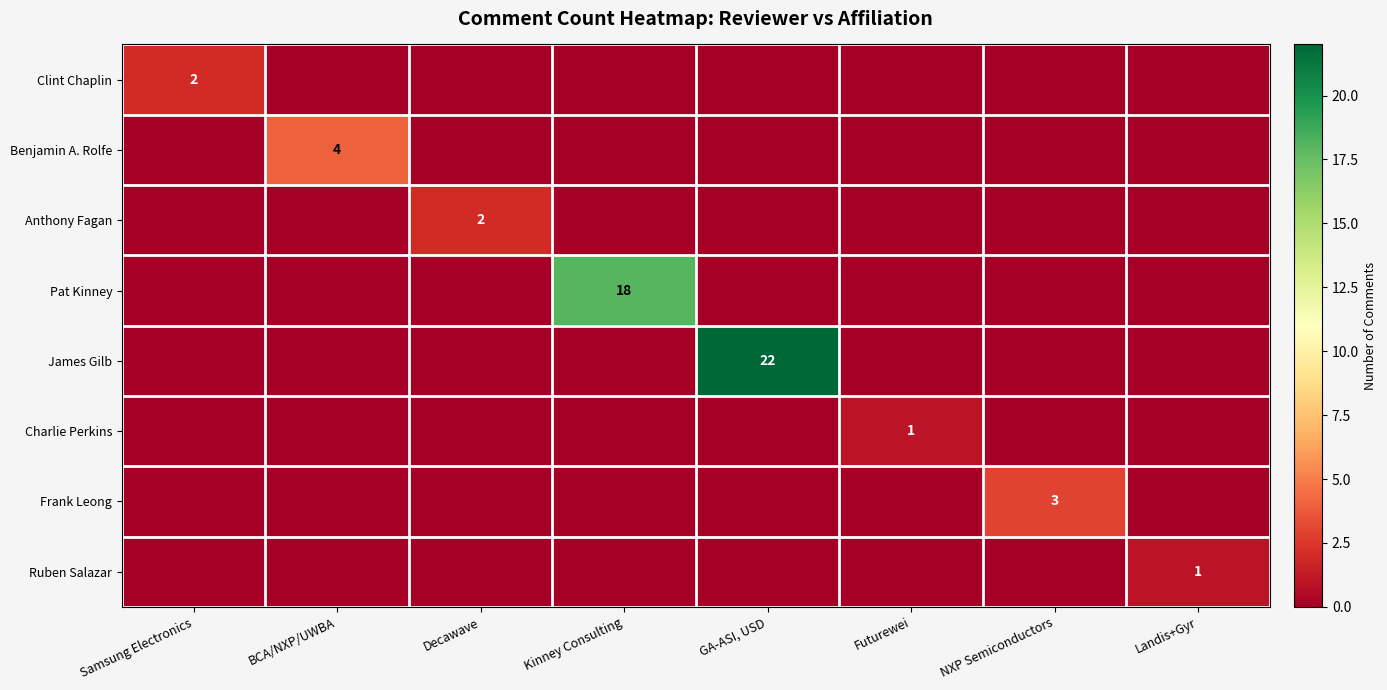

True or false: Benjamin A. Rolfe has a value of 2 at BCA/NXP/UWBA.

False